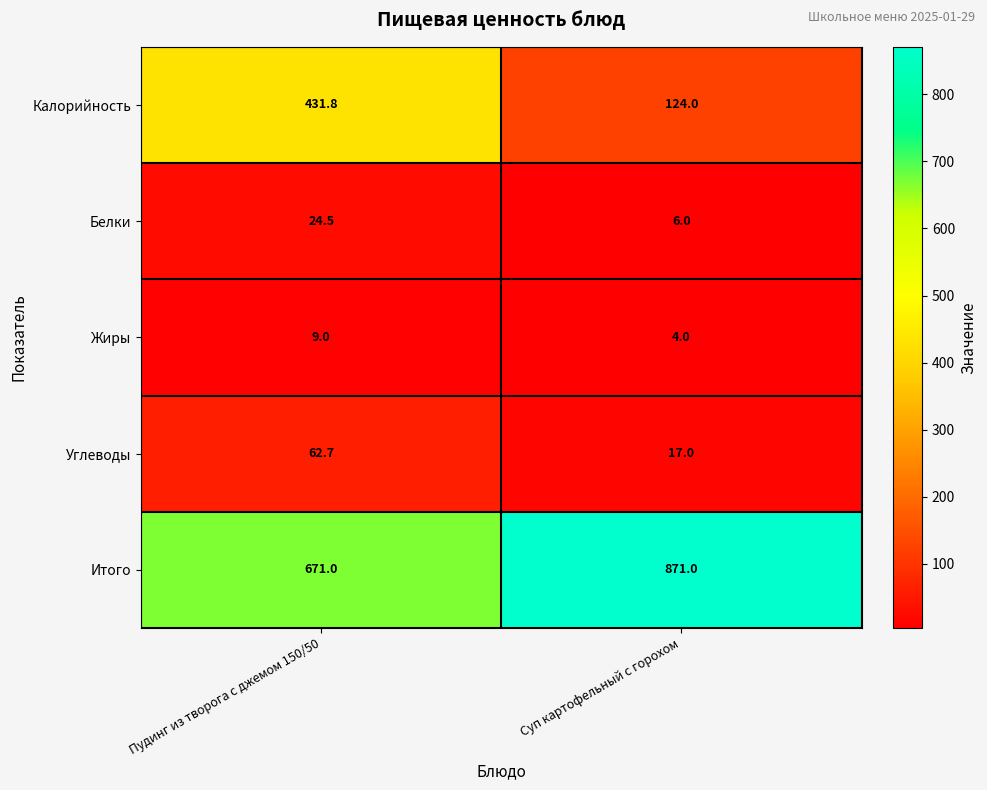

Reading right to left, extract all data points from this chart.

Калорийность: Суп картофельный с горохом=124.0	Пудинг из творога с джемом 150/50=431.8
Белки: Суп картофельный с горохом=6.0	Пудинг из творога с джемом 150/50=24.5
Жиры: Суп картофельный с горохом=4.0	Пудинг из творога с джемом 150/50=9.0
Углеводы: Суп картофельный с горохом=17.0	Пудинг из творога с джемом 150/50=62.7
Итого: Суп картофельный с горохом=871.0	Пудинг из творога с джемом 150/50=671.0